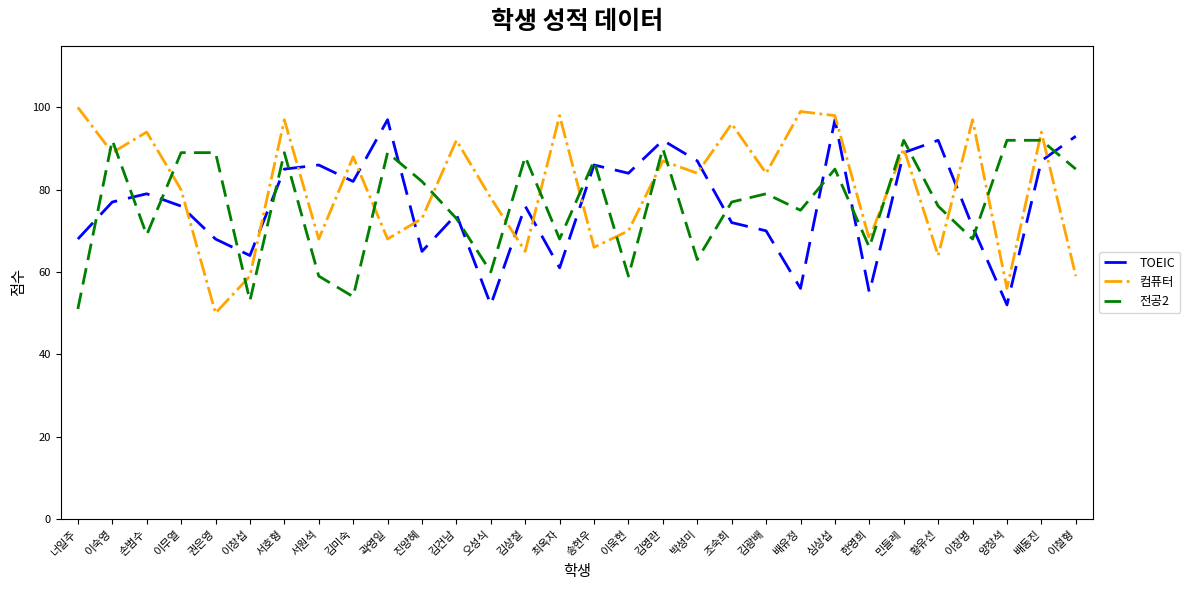

Is the value of 전공2 at 김광배 greater than the value of 컴퓨터 at 이욱현?

Yes